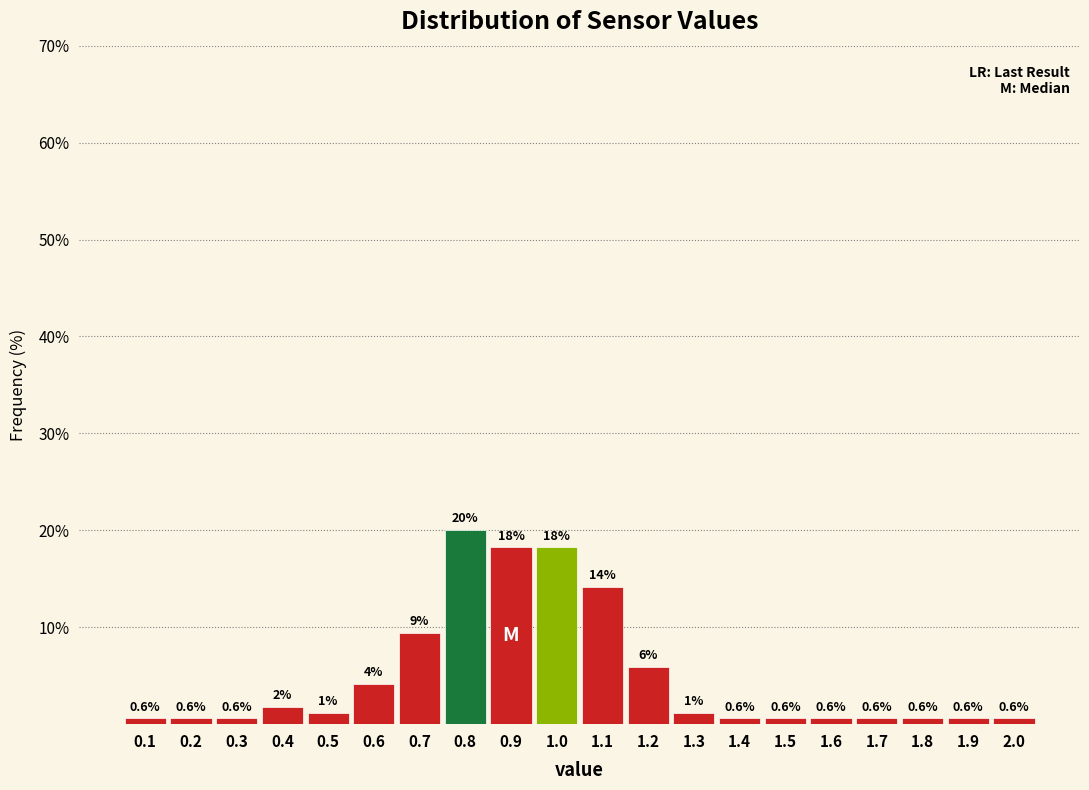

Which range on the x-axis has the tallest bar?

0.75 to 0.85